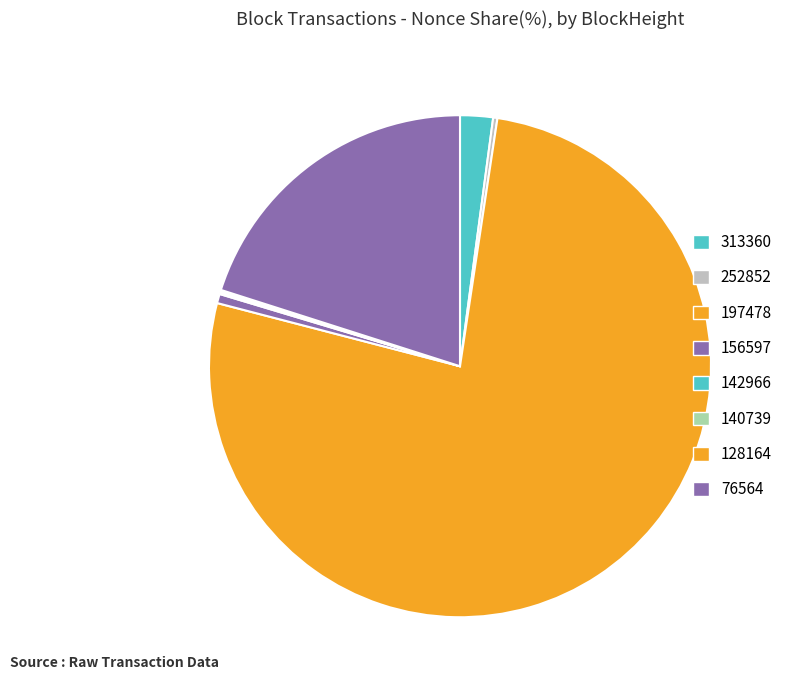

Which slice is the largest?

197478